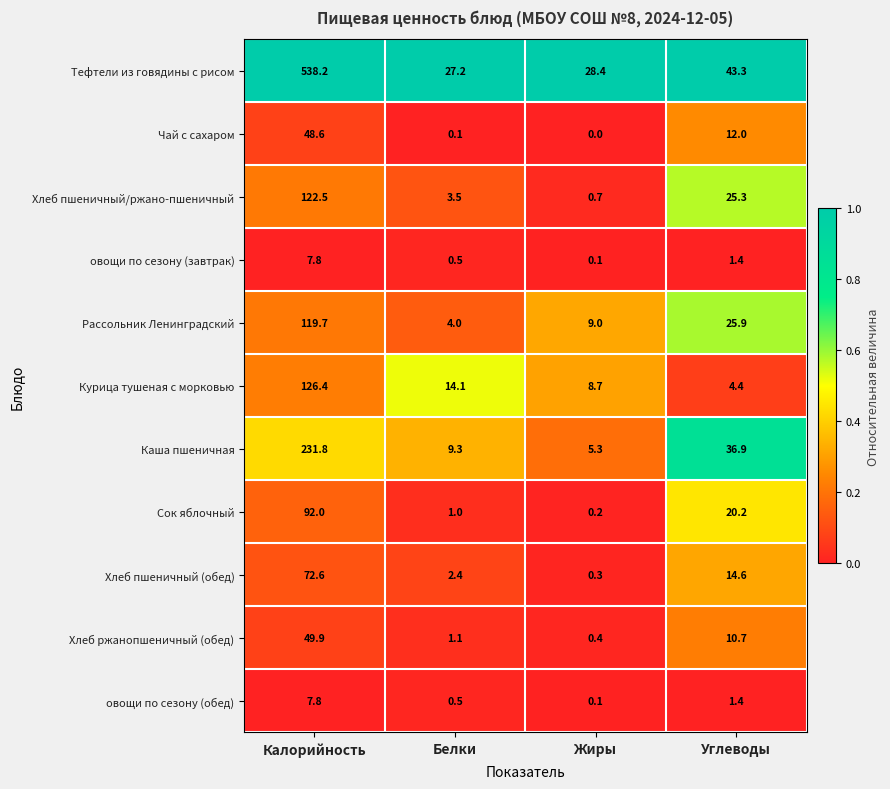

Rank the categories by овощи по сезону (обед) value from highest to lowest.

Калорийность, Углеводы, Белки, Жиры